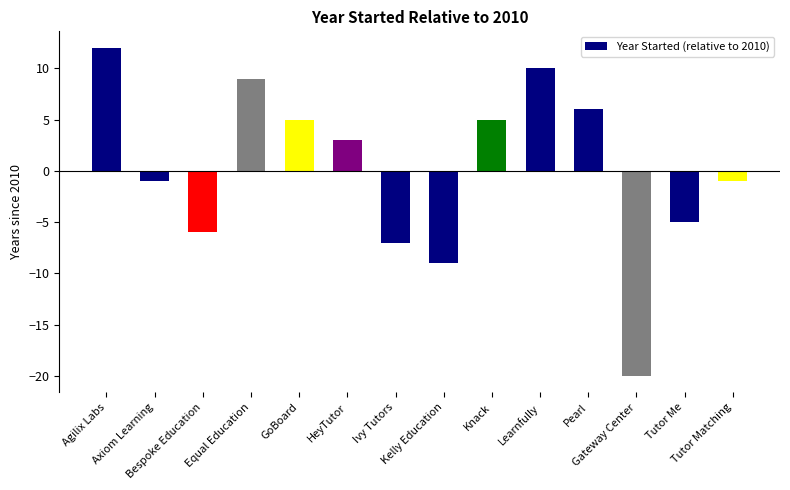

Reading left to right, what are all the values shown in this chart?

Agilix Labs=12	Axiom Learning=-1	Bespoke Education=-6	Equal Education=9	GoBoard=5	HeyTutor=3	Ivy Tutors=-7	Kelly Education=-9	Knack=5	Learnfully=10	Pearl=6	Gateway Center=-20	Tutor Me=-5	Tutor Matching=-1